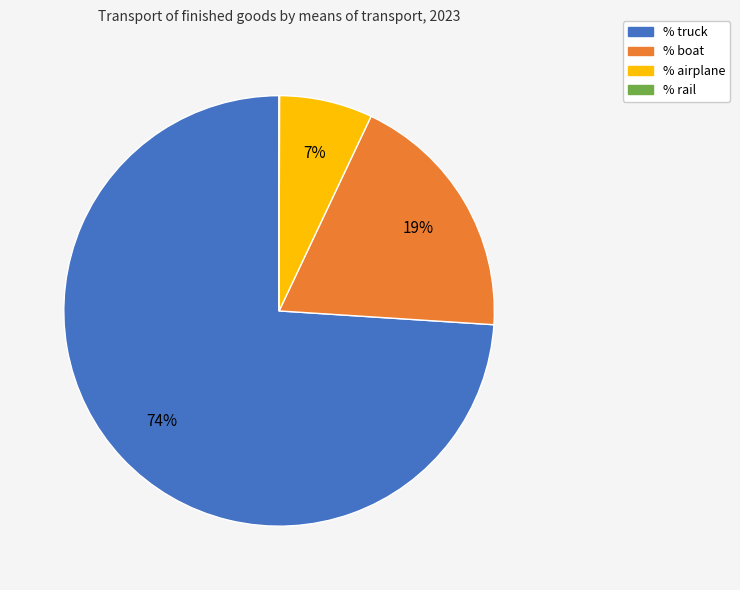

To the nearest percent, what is the average slice percentage?

25%